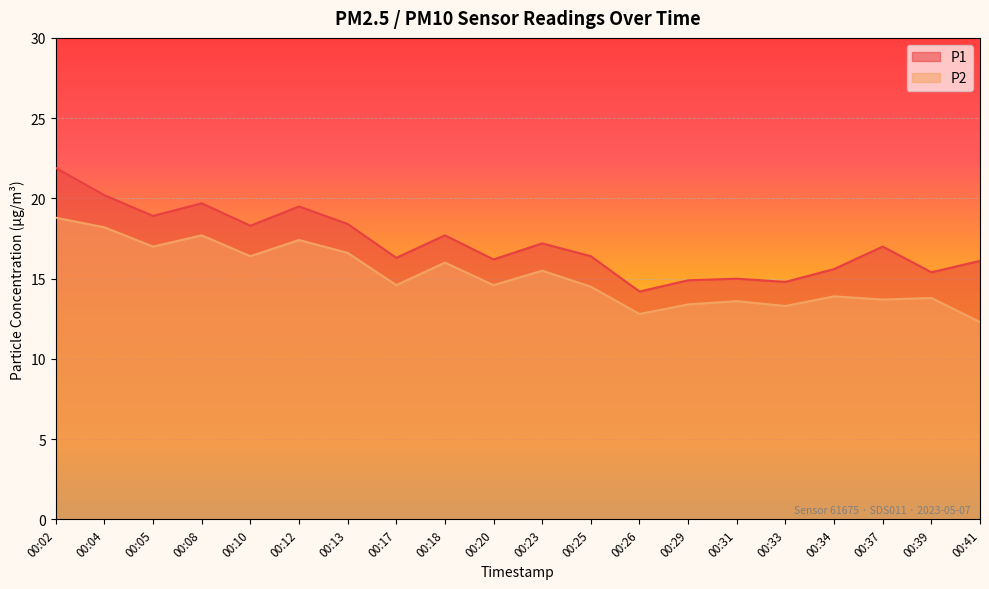

At which label does P2 reach its peak?

00:02